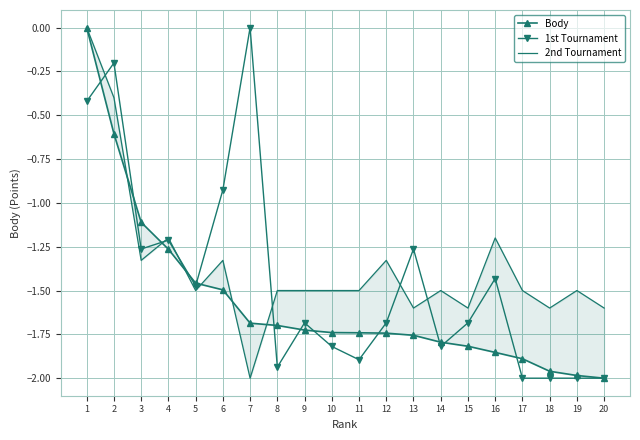

Reading left to right, what are all the values shown in this chart?

Body: 0.0	-0.6	-1.1	-1.3	-1.5	-1.5	-1.7	-1.7	-1.7	-1.7	-1.7	-1.7	-1.8	-1.8	-1.8	-1.9	-1.9	-2.0	-2.0	-2.0
1st Tournament: -0.4	-0.2	-1.3	-1.2	-1.5	-0.9	0.0	-1.9	-1.7	-1.8	-1.9	-1.7	-1.3	-1.8	-1.7	-1.4	-2.0	-2.0	-2.0	-2.0
2nd Tournament: 0.0	-0.4	-1.3	-1.2	-1.5	-1.3	-2.0	-1.5	-1.5	-1.5	-1.5	-1.3	-1.6	-1.5	-1.6	-1.2	-1.5	-1.6	-1.5	-1.6